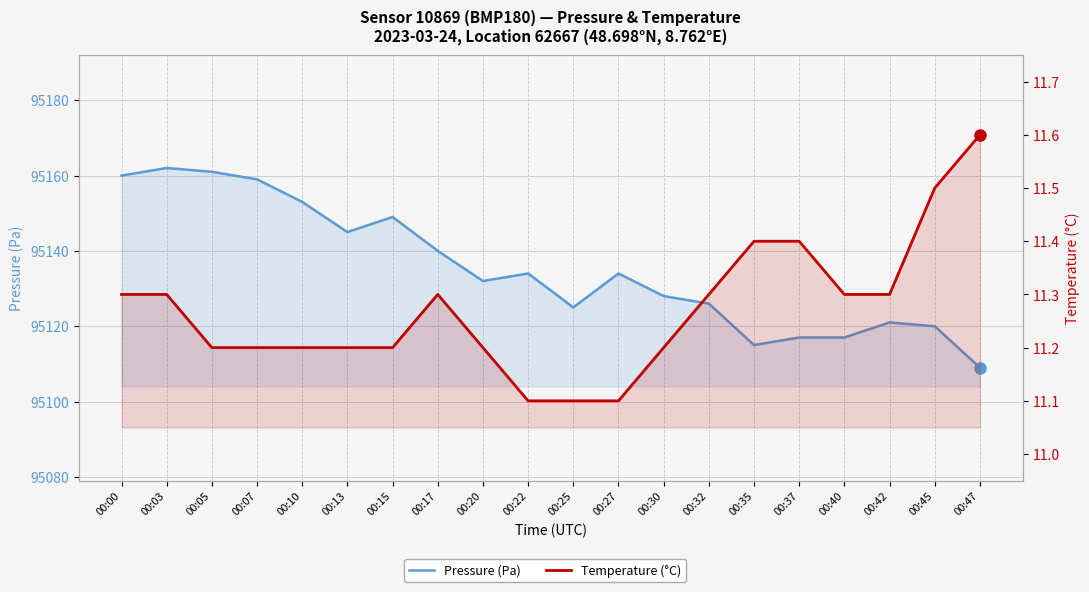

How many distinct data groups are displayed?

2